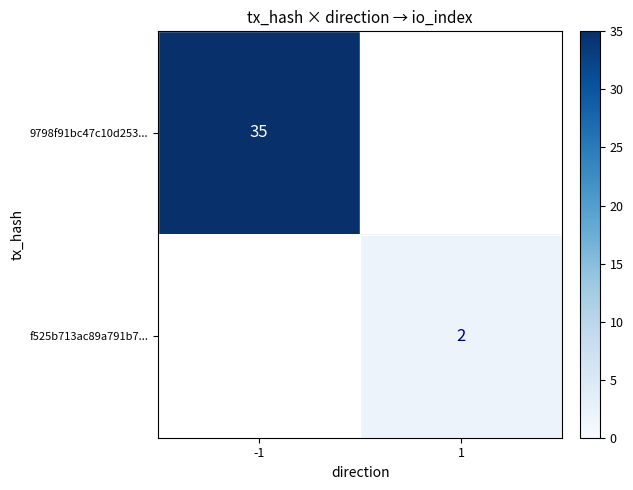

Is it true that 9798f91bc47c10d253... equals 63 at -1?

False